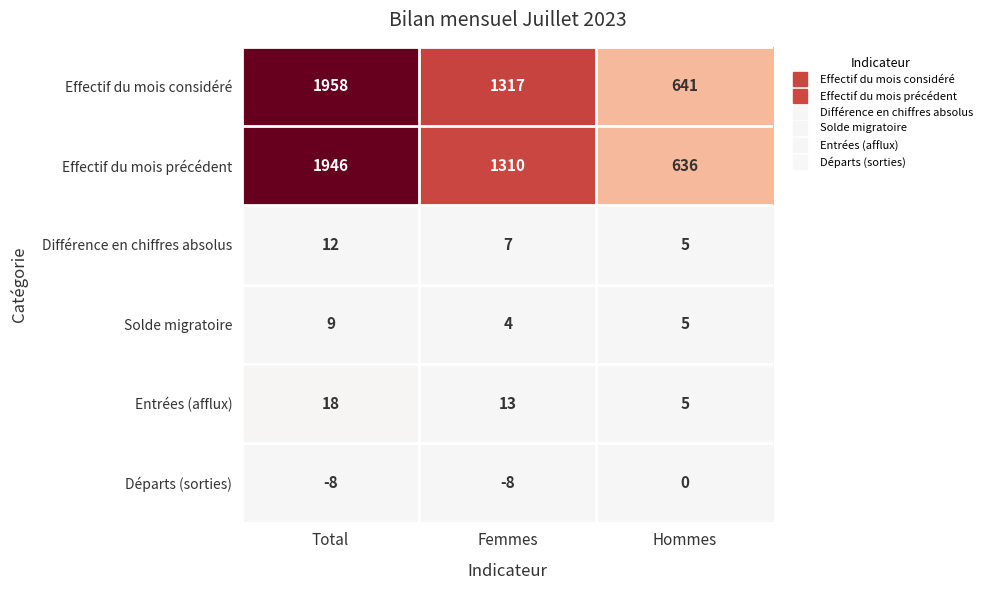

What is the total value across all series at Total?

3935